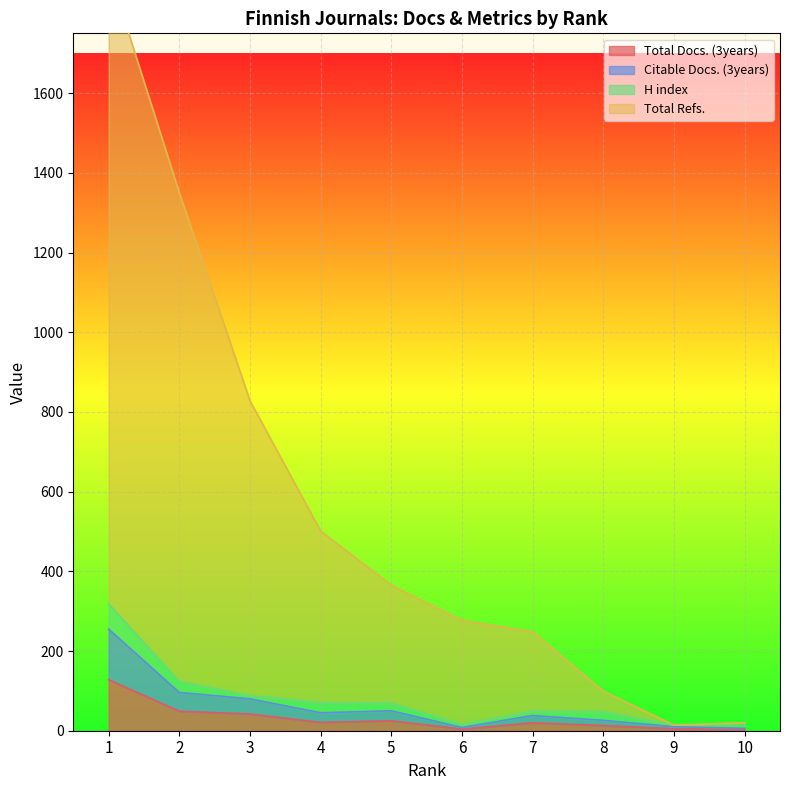

Rank the categories by Total Docs. (3years) value from highest to lowest.

1, 2, 3, 5, 4, 7, 8, 9, 6, 10